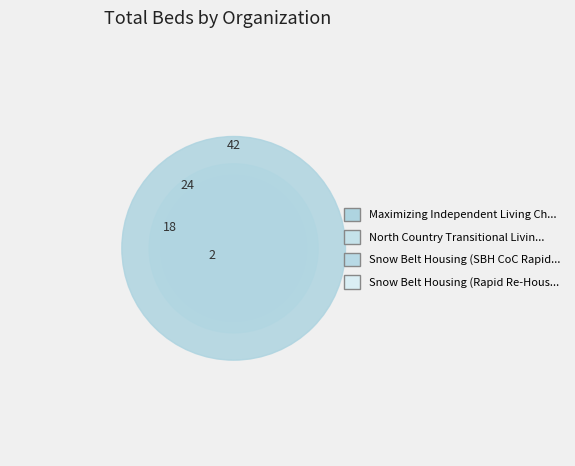

Does any single category account for the majority?

No